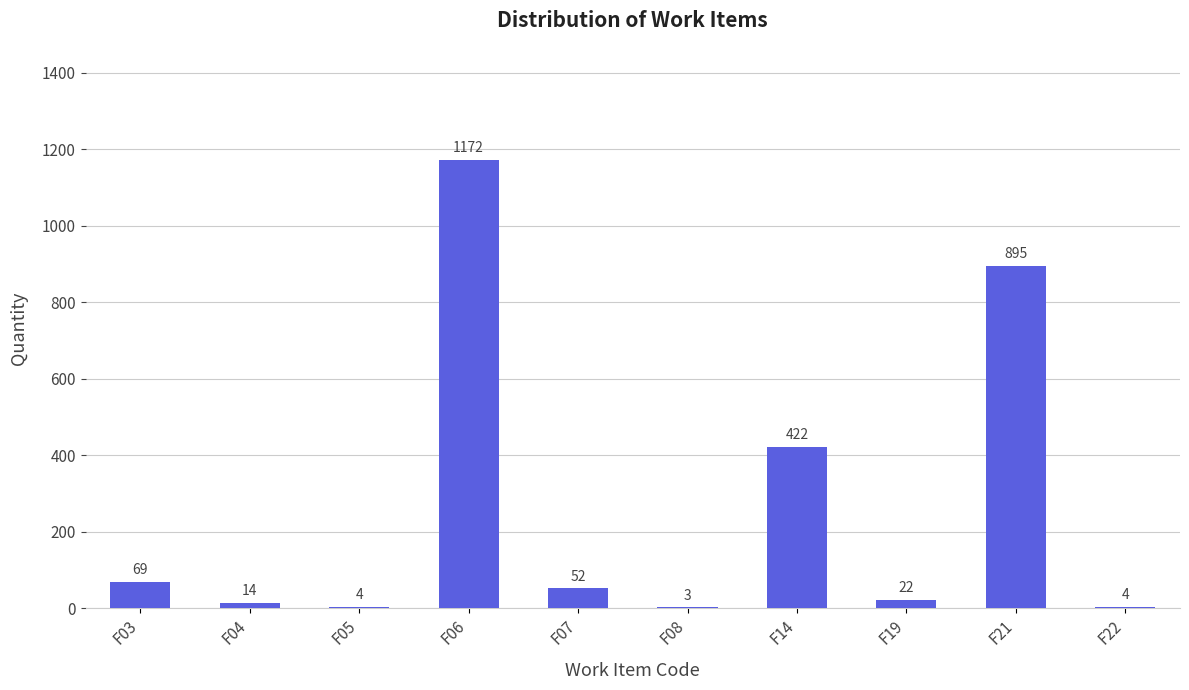

Count the number of data series in this chart.

1